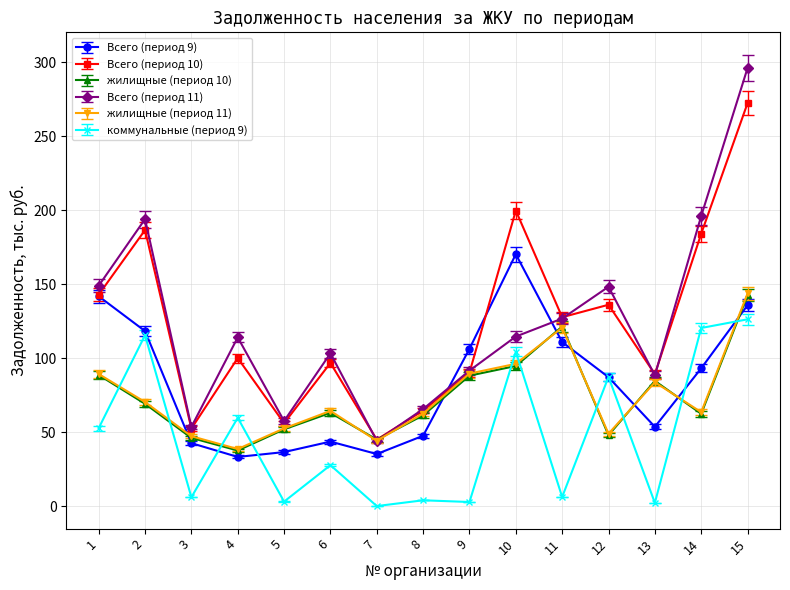

What is the average value of the коммунальные (период 9) series?

47.8